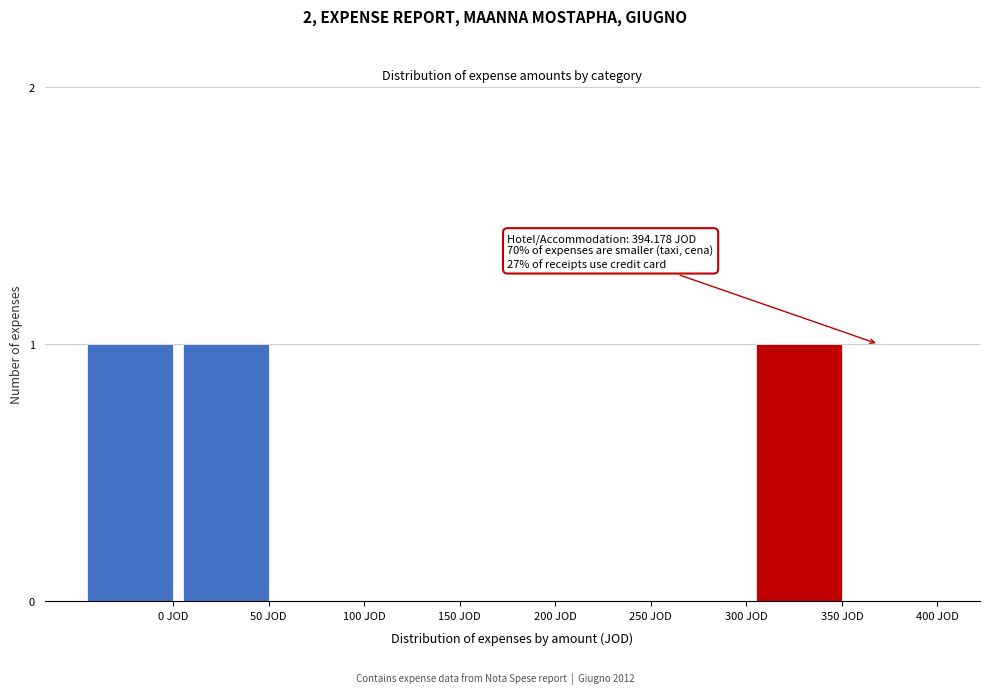

Reading left to right, what are all the values shown in this chart?

0 JOD=1	50 JOD=1	100 JOD=0	150 JOD=0	200 JOD=0	250 JOD=0	300 JOD=0	350 JOD=1	400 JOD=0